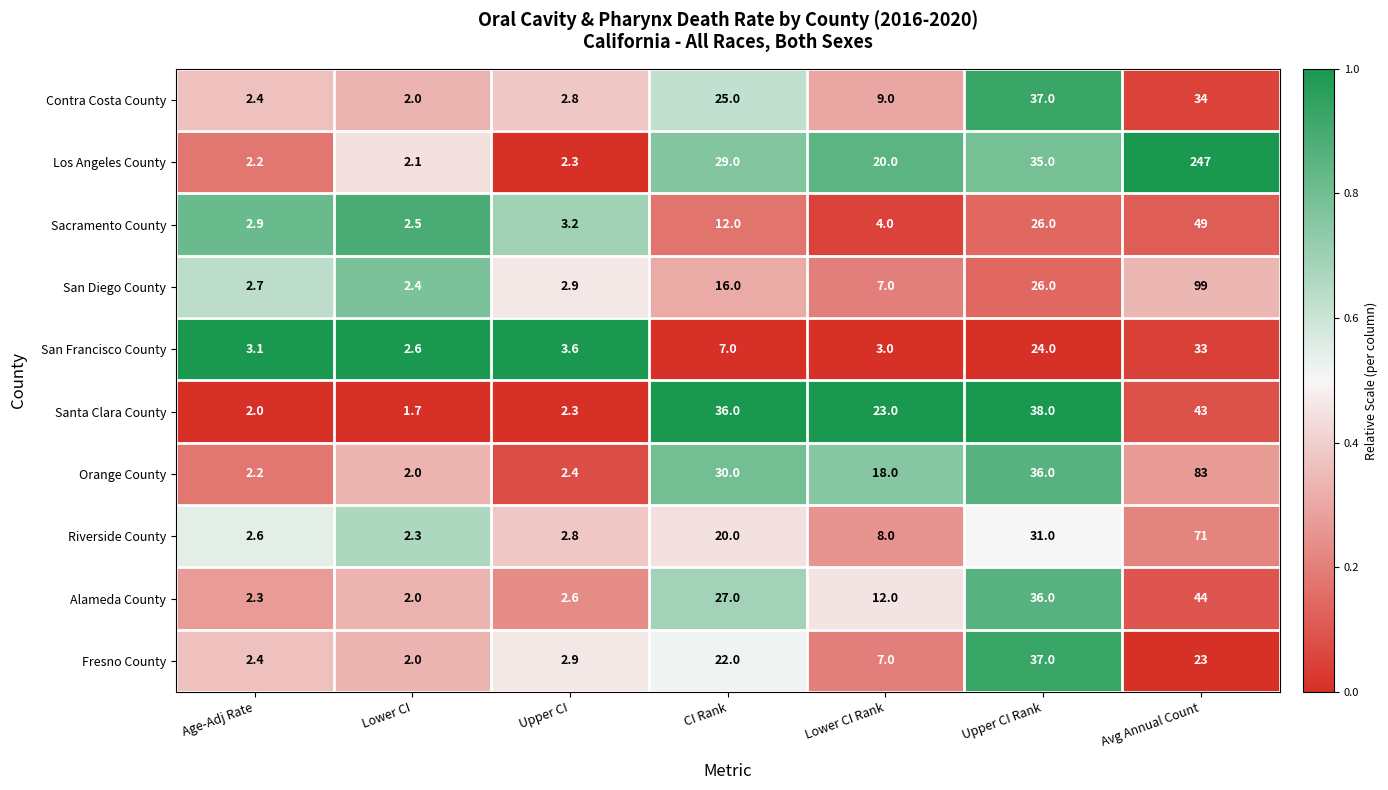

What is the total value across all series at Avg Annual Count?

726.0